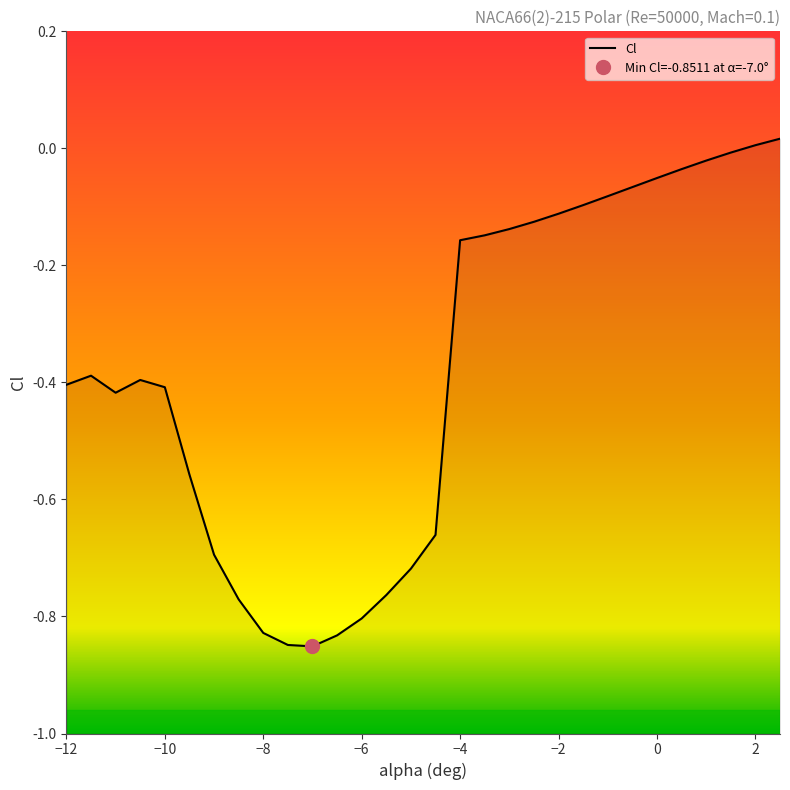

What is the minimum value shown in the chart?

-0.9